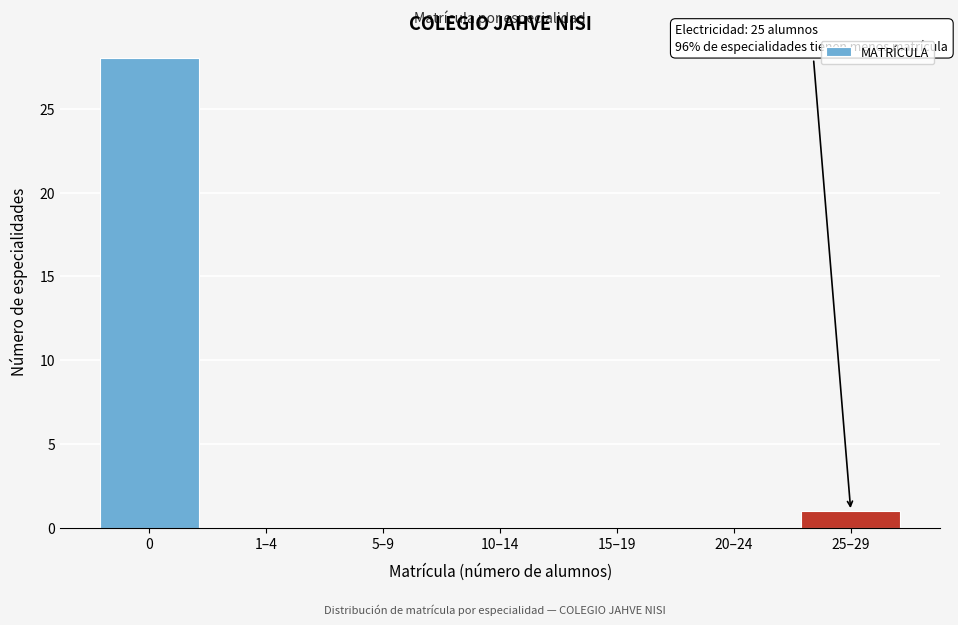

Reading left to right, extract all data points from this chart.

0=28	1–4=0	5–9=0	10–14=0	15–19=0	20–24=0	25–29=1